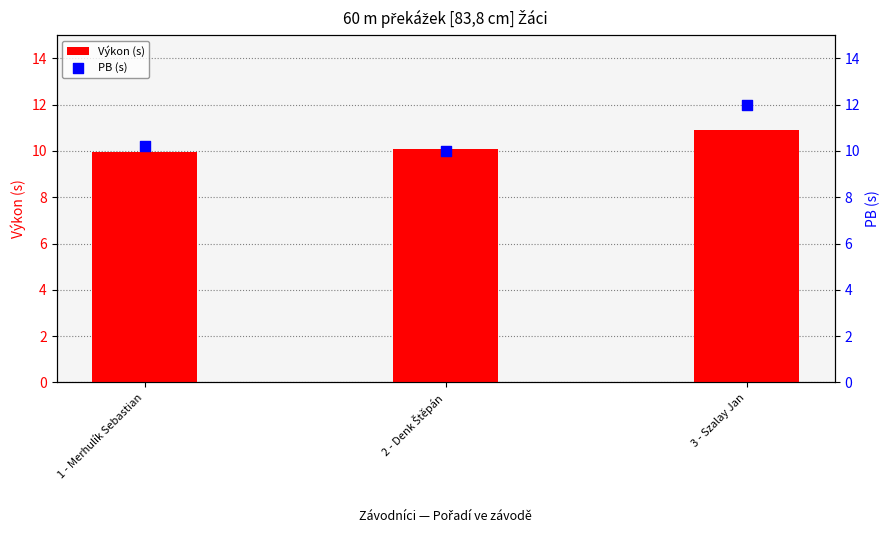

At how many categories does at least one series exceed 11?

1